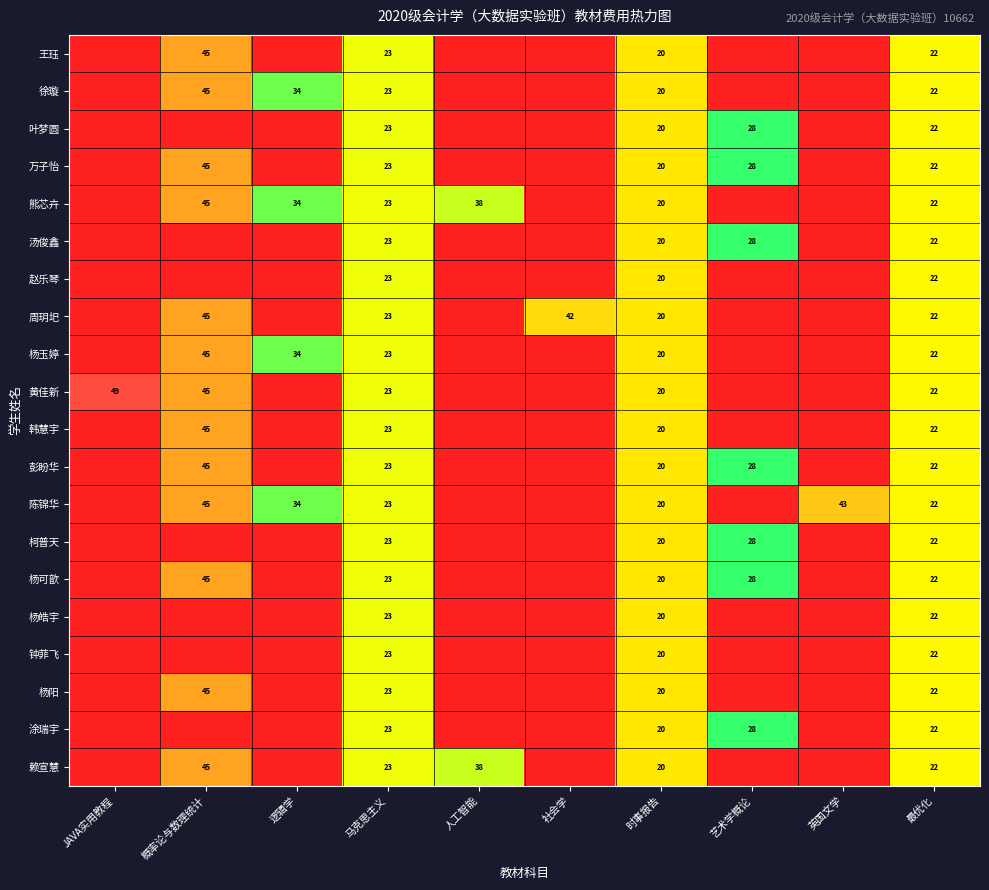

True or false: 汤俊鑫 has a value of 33 at 马克思主义.

False